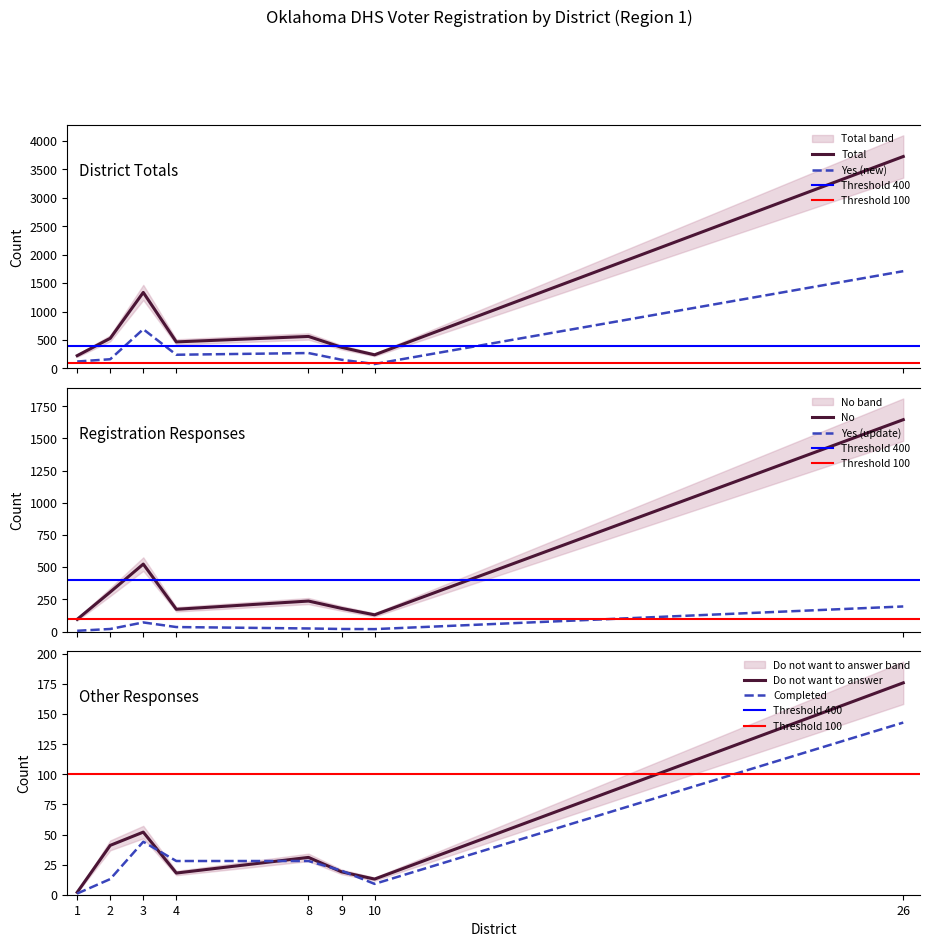

What is the average value of the Yes (update) series?

49